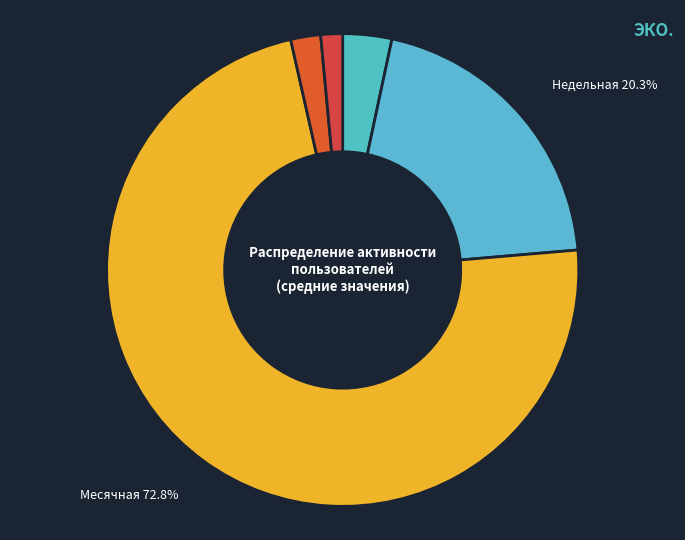

How many slices are in this pie chart?

5